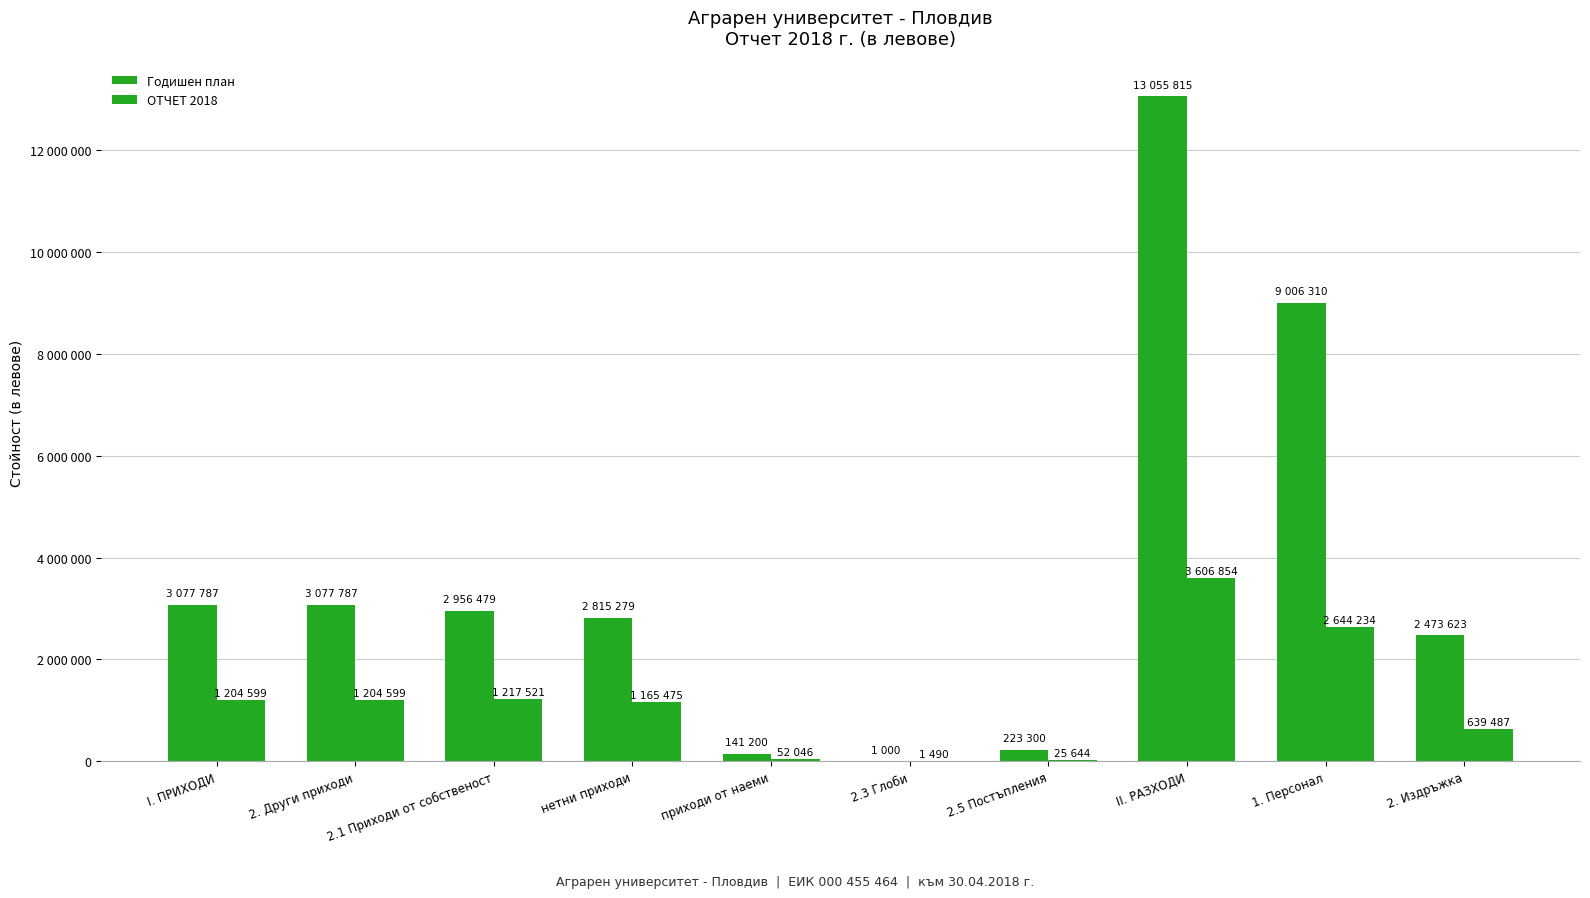

Are the bars grouped side by side (vs. stacked)?

Yes